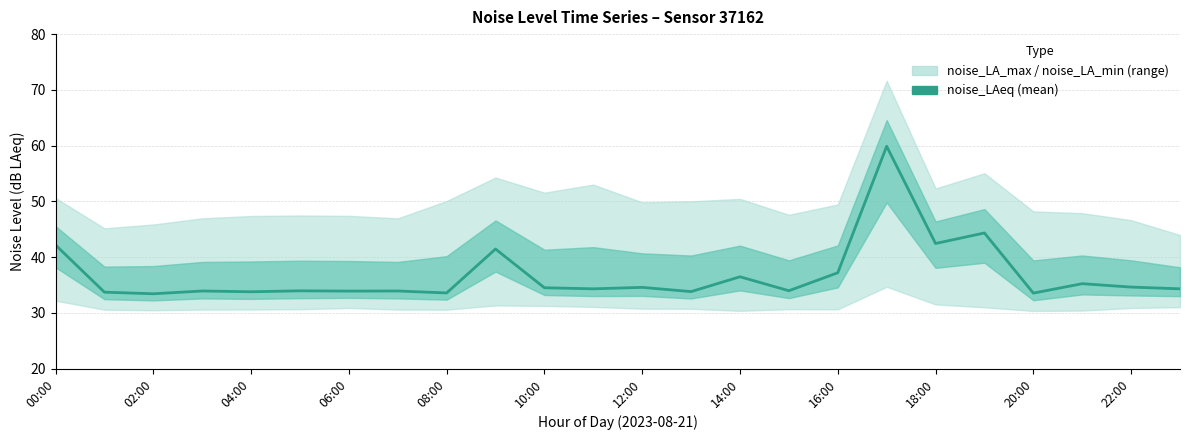

At which label does the data first exceed 34?

00:00